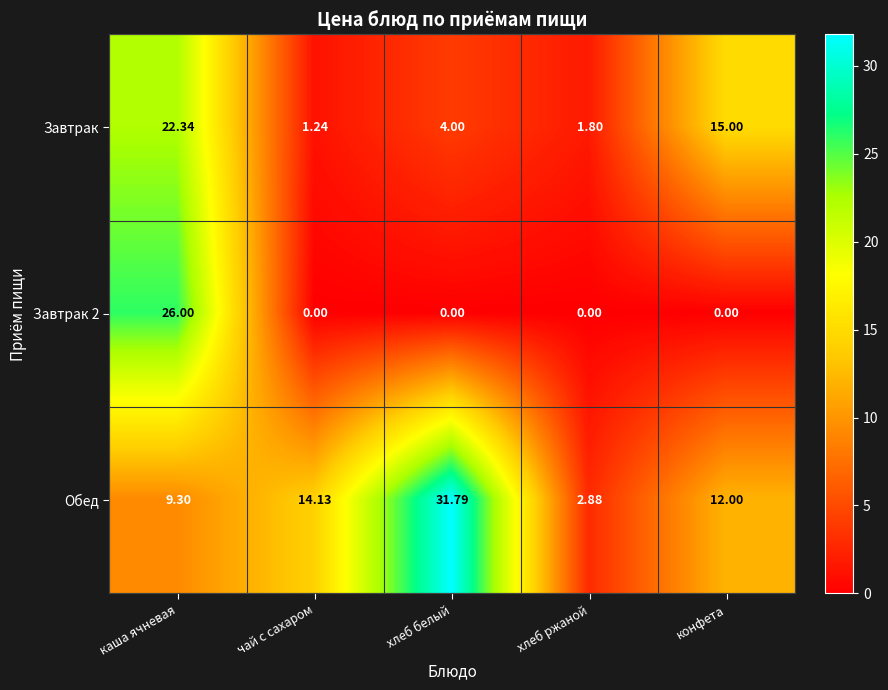

Which category has the highest value across all series?

хлеб белый